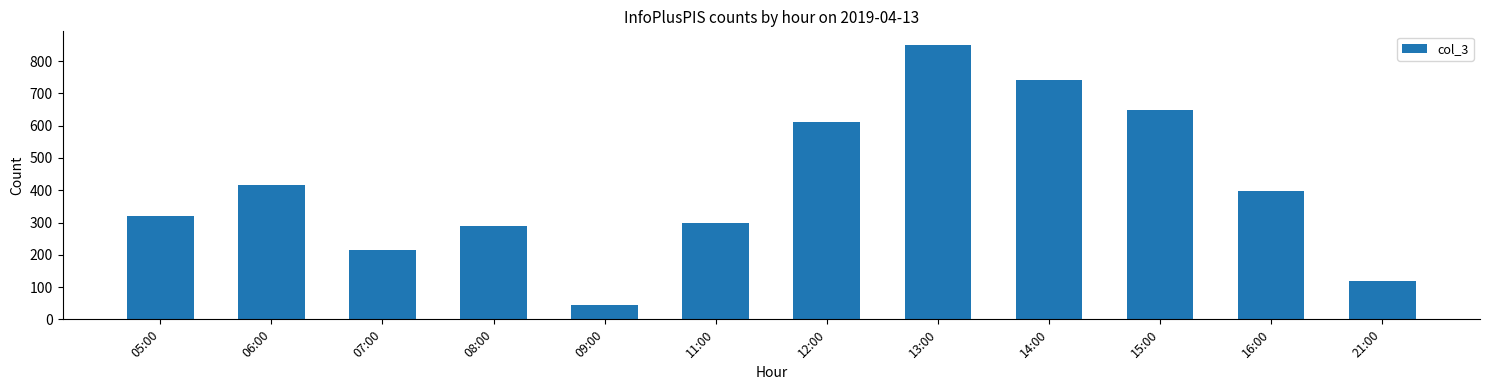

What is the change in value from 05:00 to 13:00?

+529